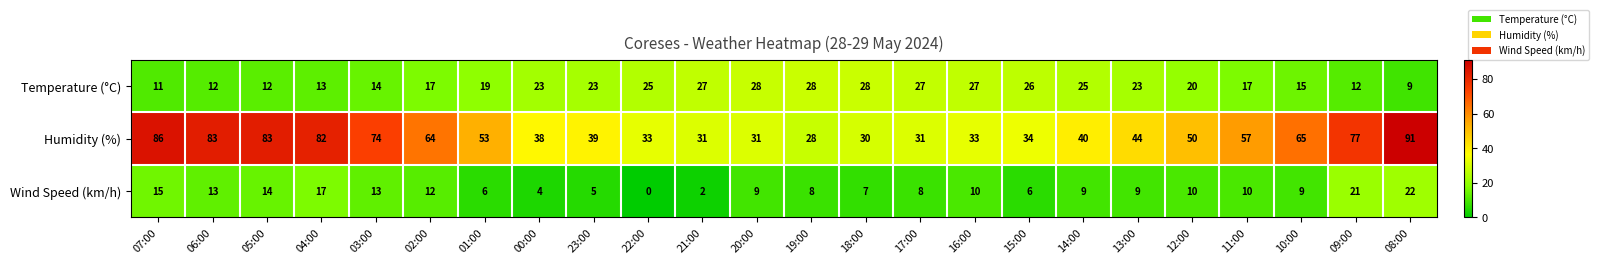

The value of Temperature (°C) at 03:00 is 9. True or false?

False